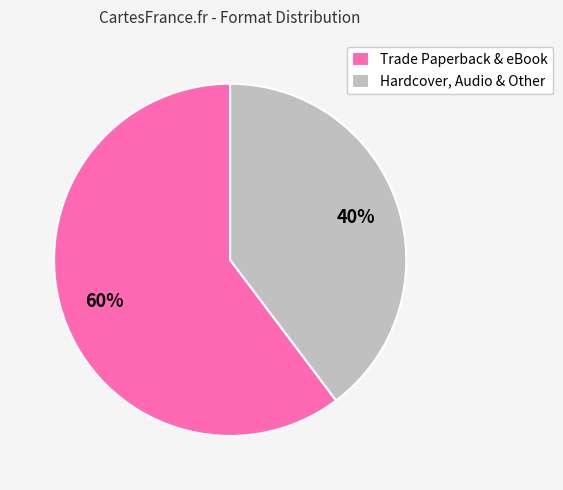

What is the ratio of the value at Hardcover, Audio & Other to the value at Trade Paperback & eBook?

0.7